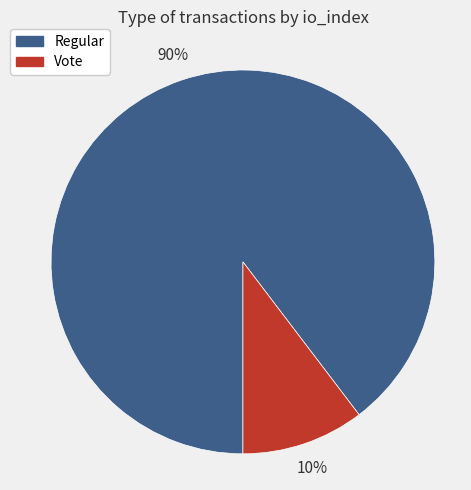

Which category has the smallest portion of the pie?

Vote